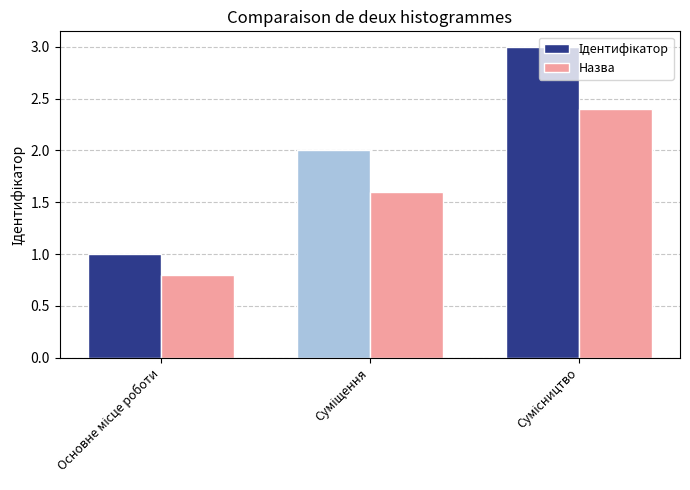

What is the greatest value displayed?

3.0